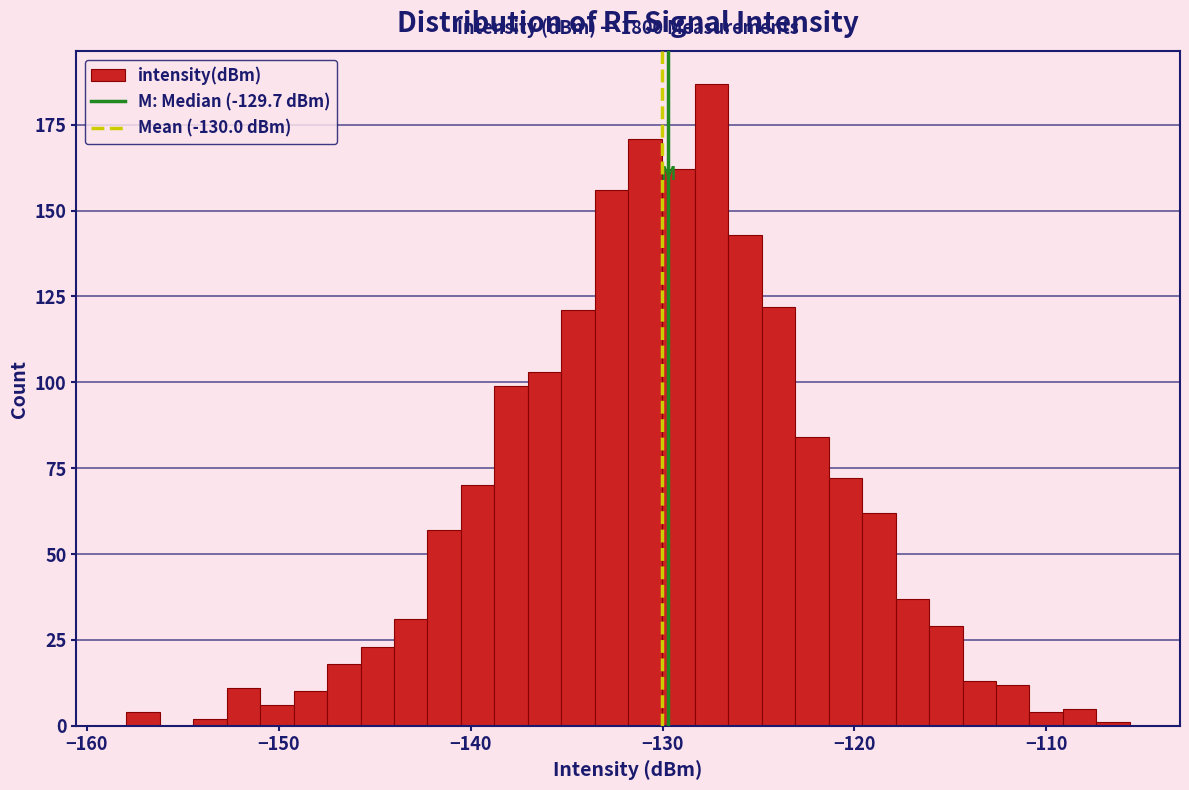

Read against the x-axis, roughly where is the centre of the tallest bar?

-127